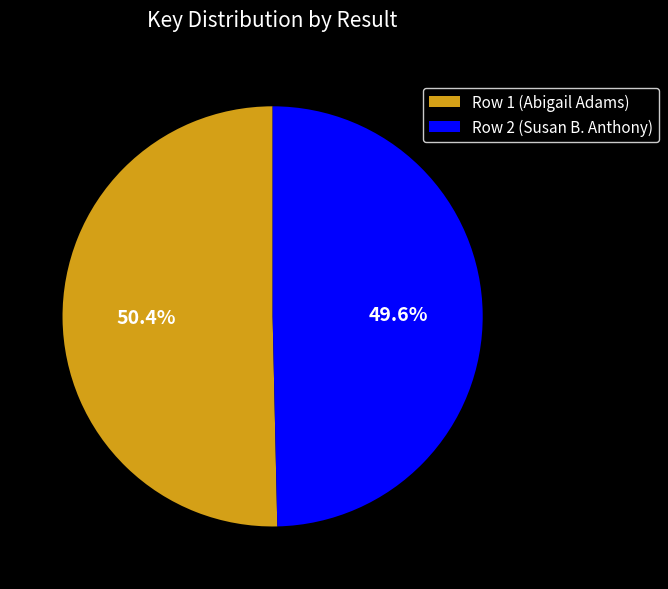

To the nearest percent, what portion does Row 1 (Abigail Adams) represent?

50%